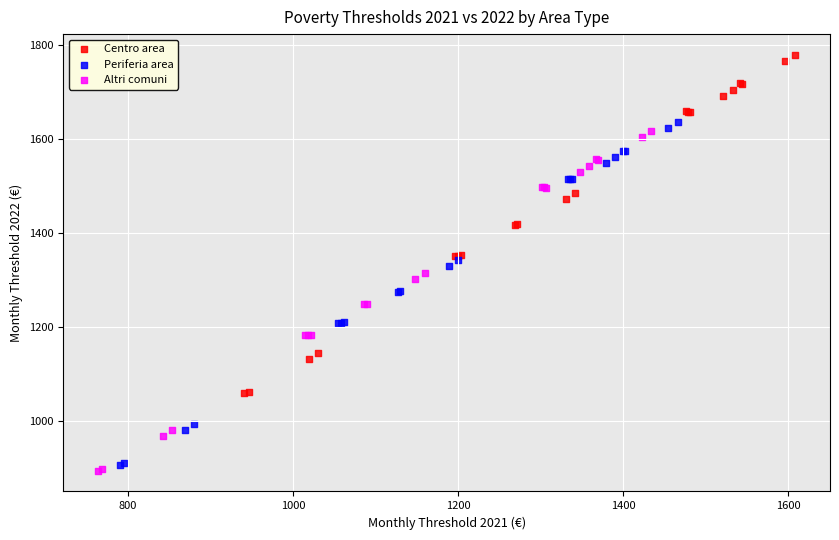

Which series has the widest spread of Y values?

Periferia area